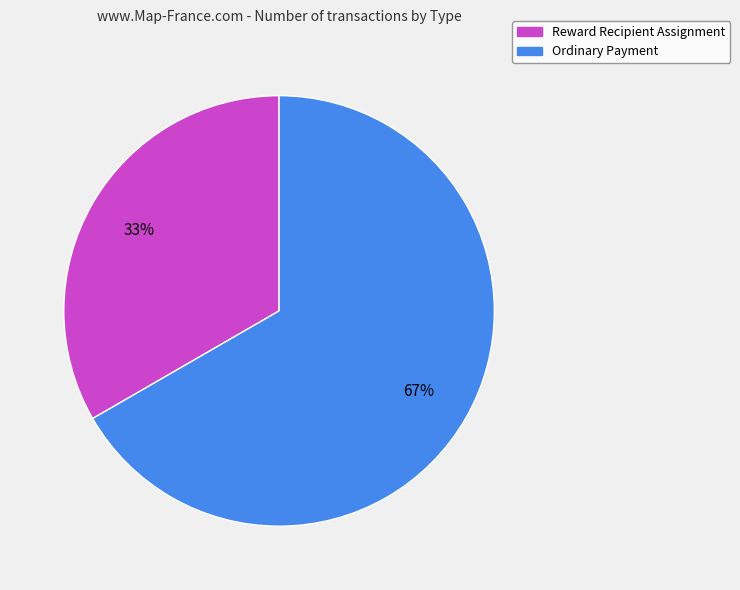

True or false: Reward Recipient Assignment accounts for 33% of the total.

True